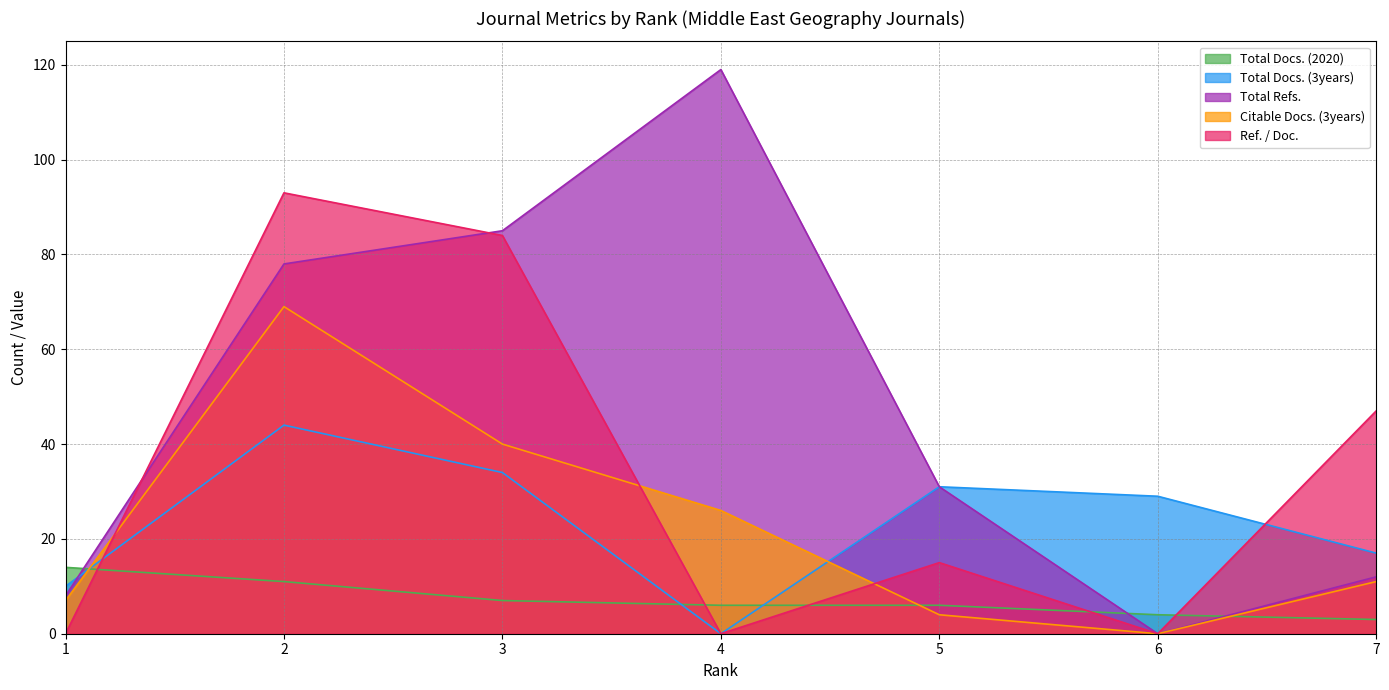

What is the value of the Citable Docs. (3years) point at the 1st from the left?

7